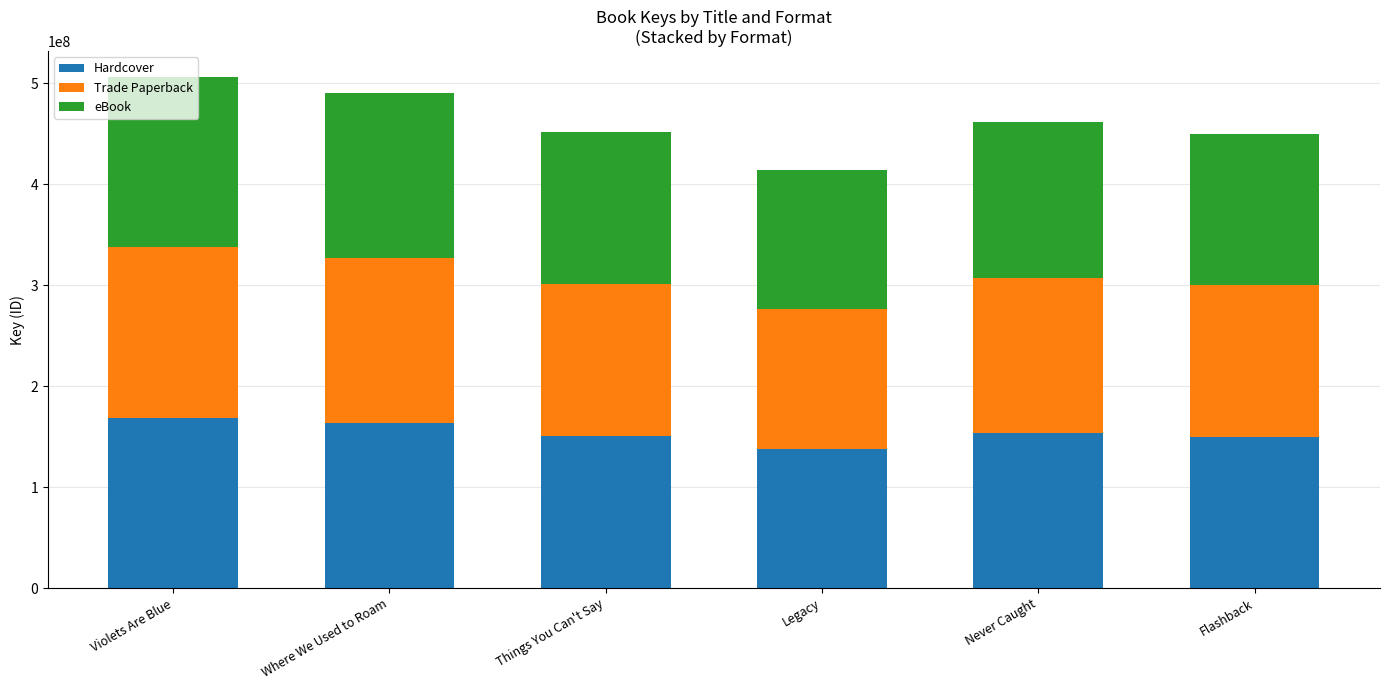

What is the total value across all series at Things You Can't Say?

452056524